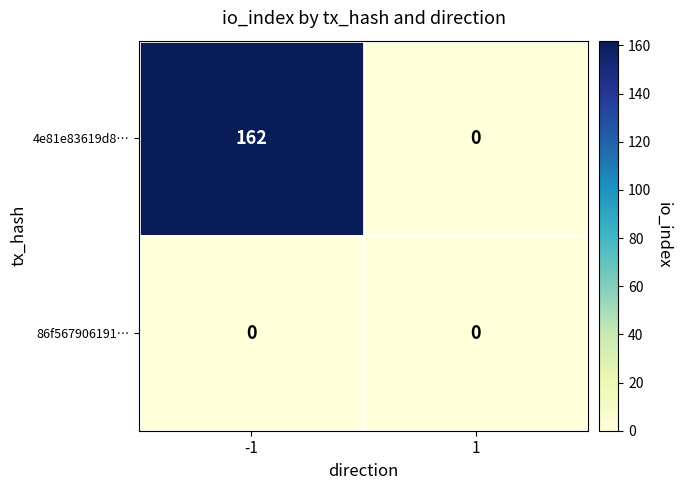

List the series in order of their peak value, lowest first.

86f567906191…, 4e81e83619d8…